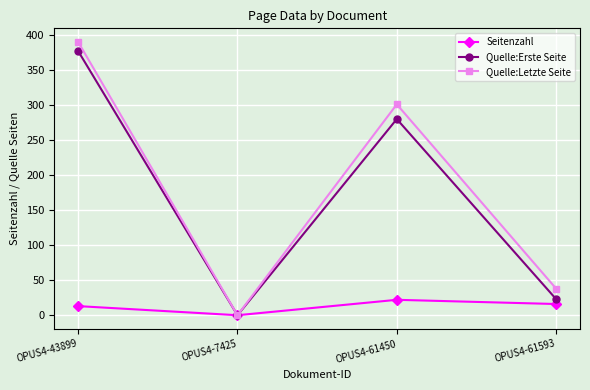

The value of Quelle:Erste Seite at OPUS4-61593 is 23. True or false?

True